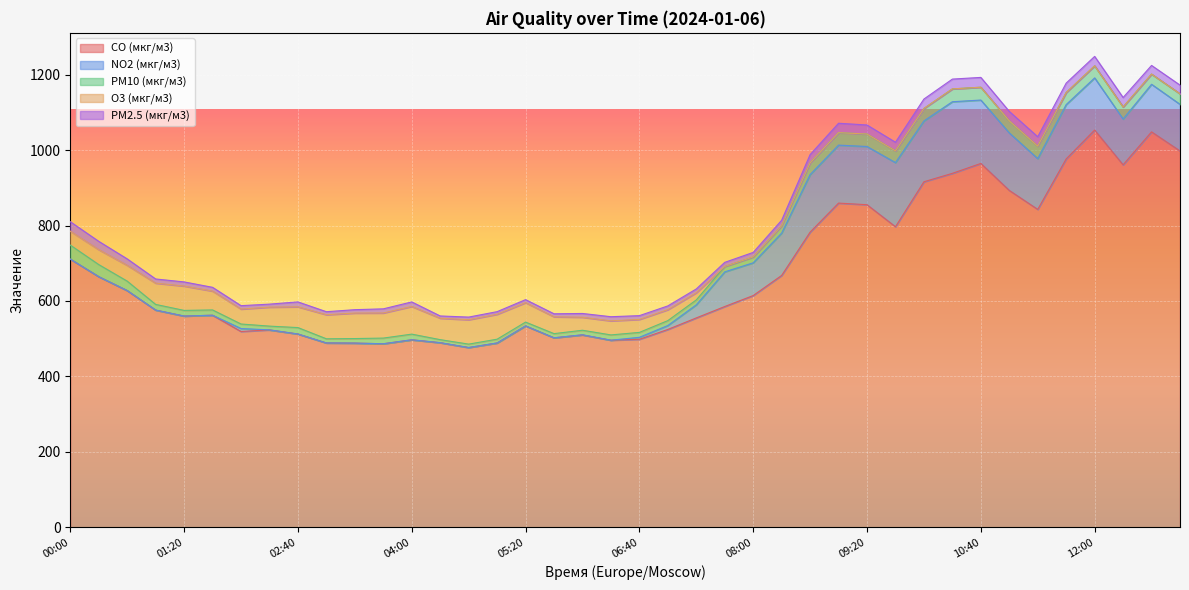

Rank the categories by NO2 (мкг/м3) value from highest to lowest.

10:20, 09:40, 10:40, 10:00, 09:20, 09:00, 08:40, 11:00, 11:40, 12:00, 11:20, 12:40, 13:00, 12:20, 08:20, 07:40, 08:00, 07:20, 07:00, 02:00, 06:40, 06:00, 00:00, 00:20, 00:40, 01:00, 01:20, 01:40, 02:20, 02:40, 03:00, 03:20, 03:40, 04:00, 04:20, 04:40, 05:00, 05:20, 05:40, 06:20